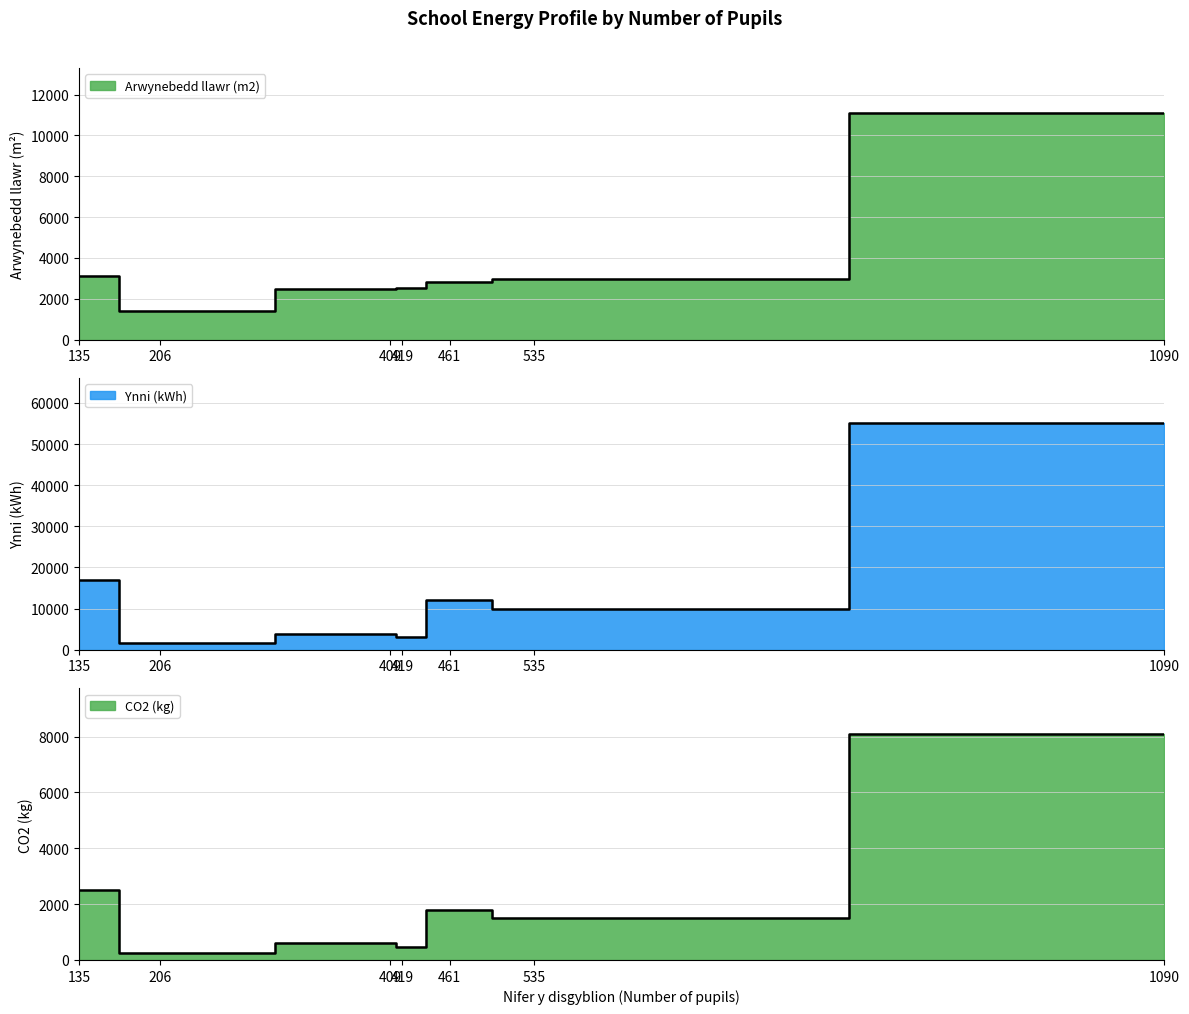

The CO2 (kg) series shows 552 at 461. True or false?

False